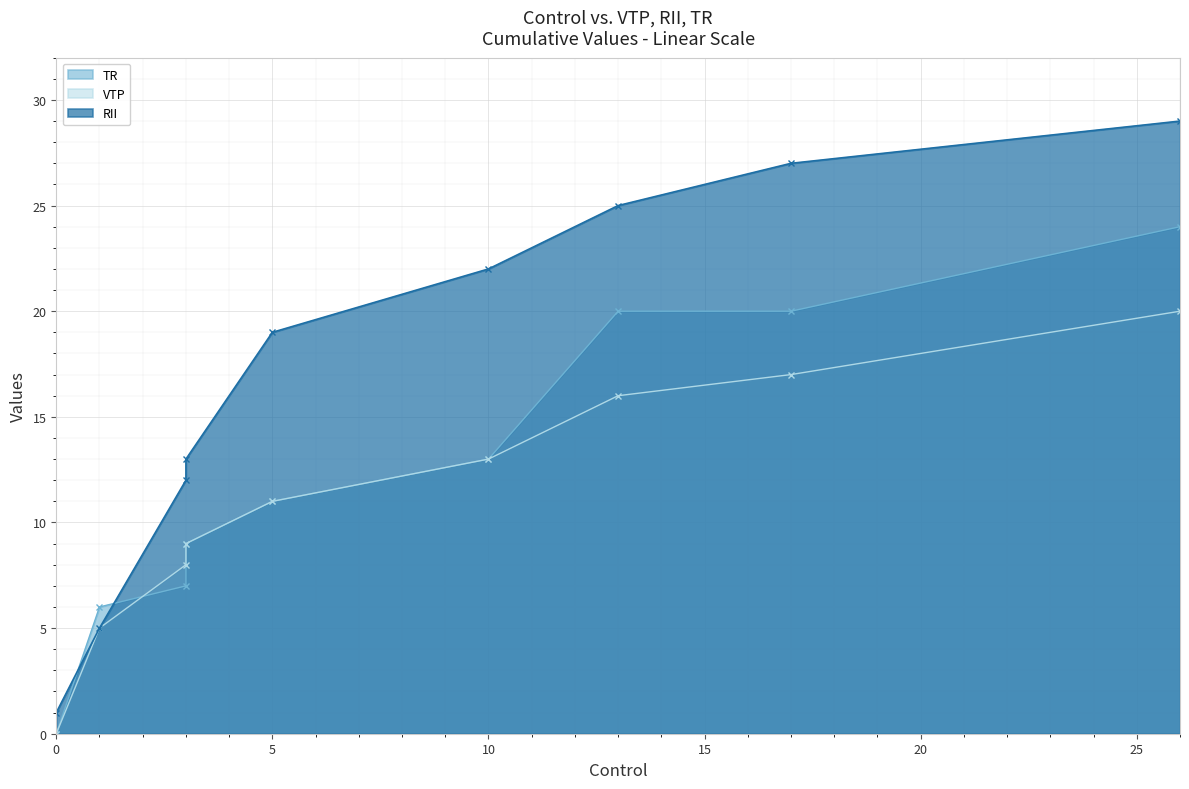

Between 10 and 17, which is larger?

17